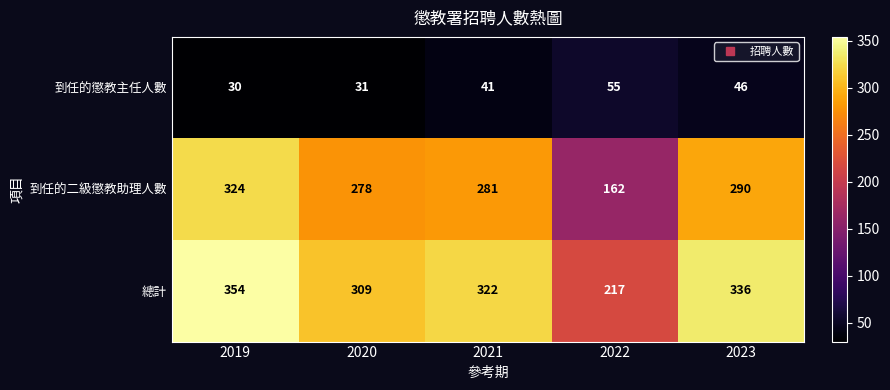

What is the sum of the 到任的懲教主任人數 values at 2022 and 2019?

85